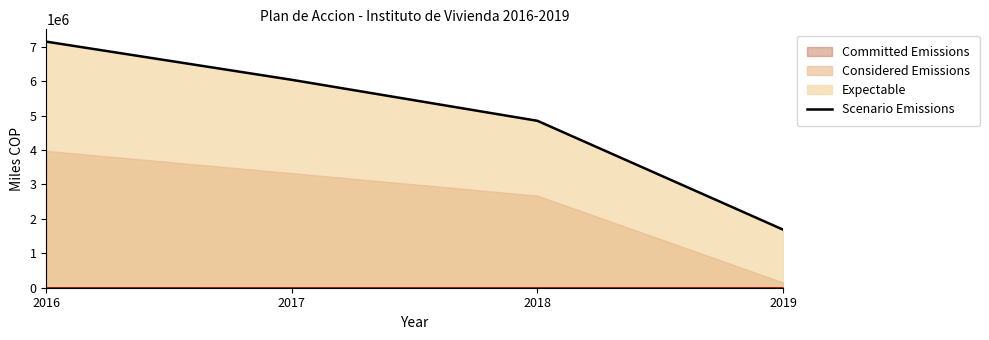

Reading right to left, list all the values displayed in this chart.

2019=1688069	2018=4848228	2017=6038565	2016=7147956